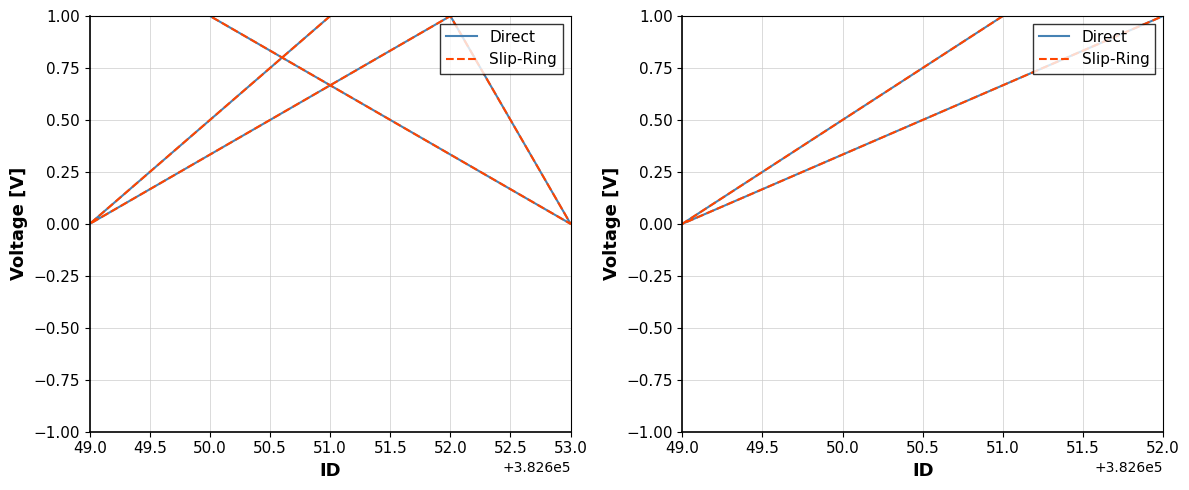

Is this an area chart (filled region under the line)?

No